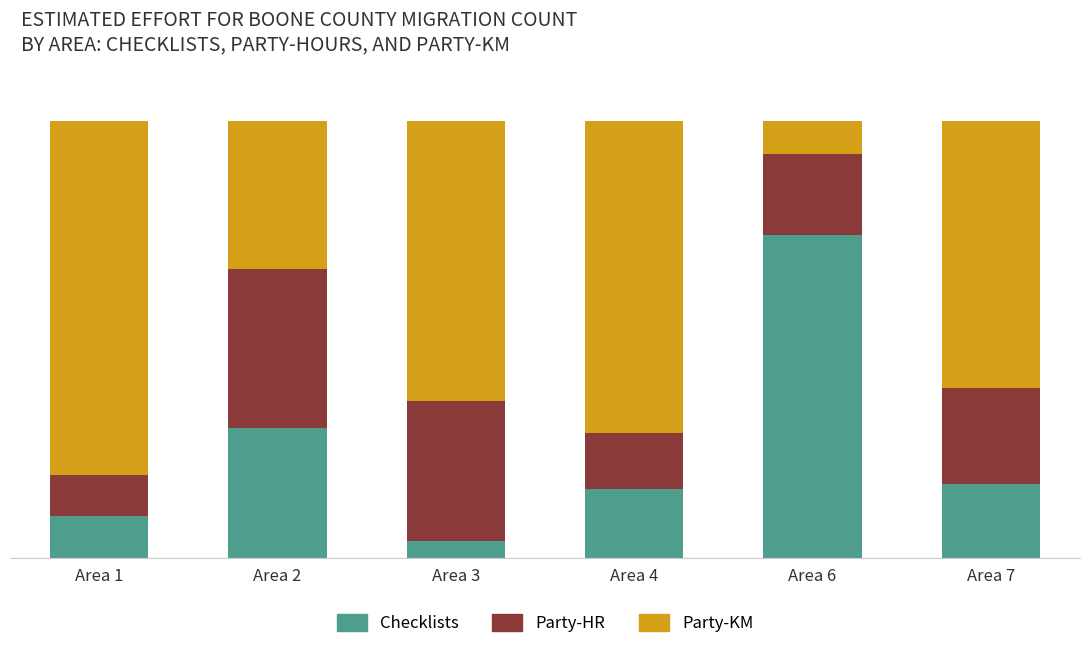

What is the total value across all series at Area 2?

100.0